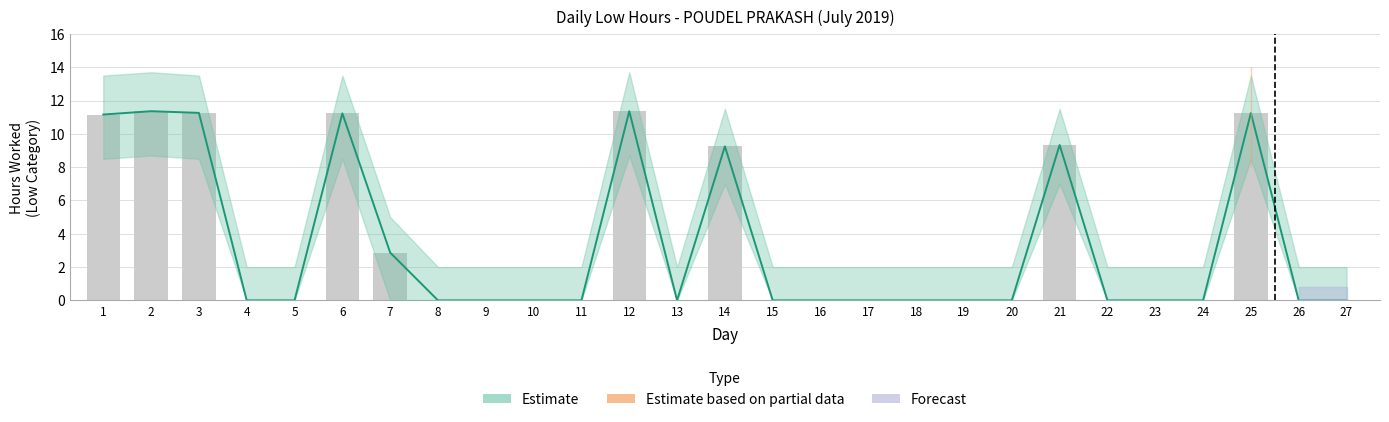

Count the number of categories in the chart.

27